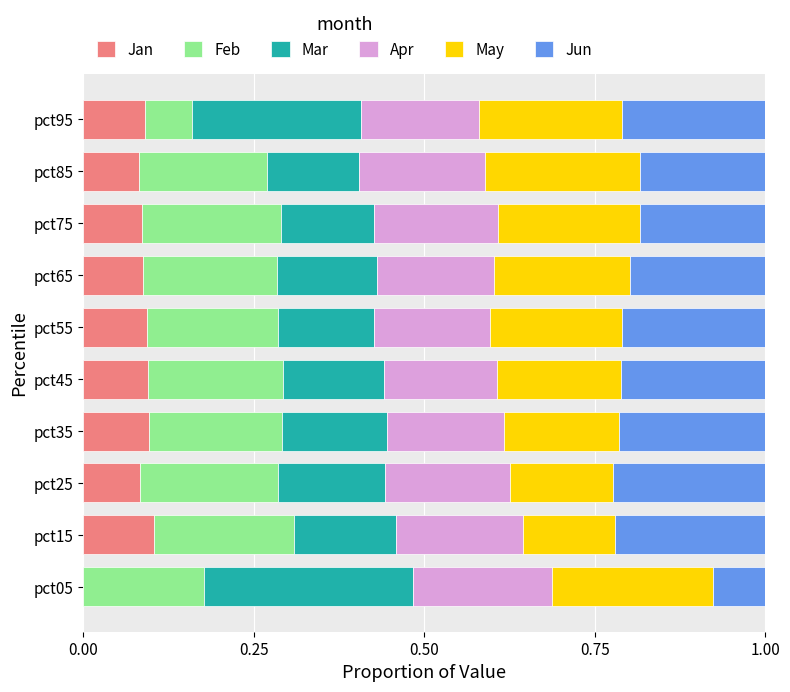

What is the total value across all series at pct75?

1.0